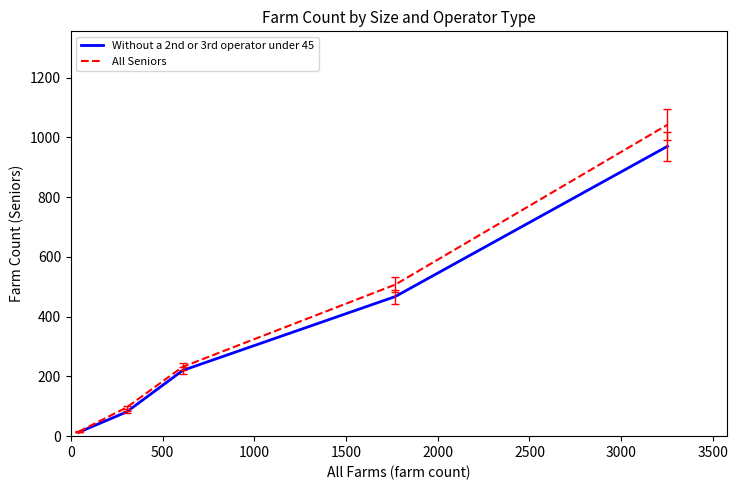

Reading left to right, extract all data points from this chart.

Without a 2nd or 3rd operator under 45: 13	81	220	467	970
All Seniors: 15	96	232	507	1042